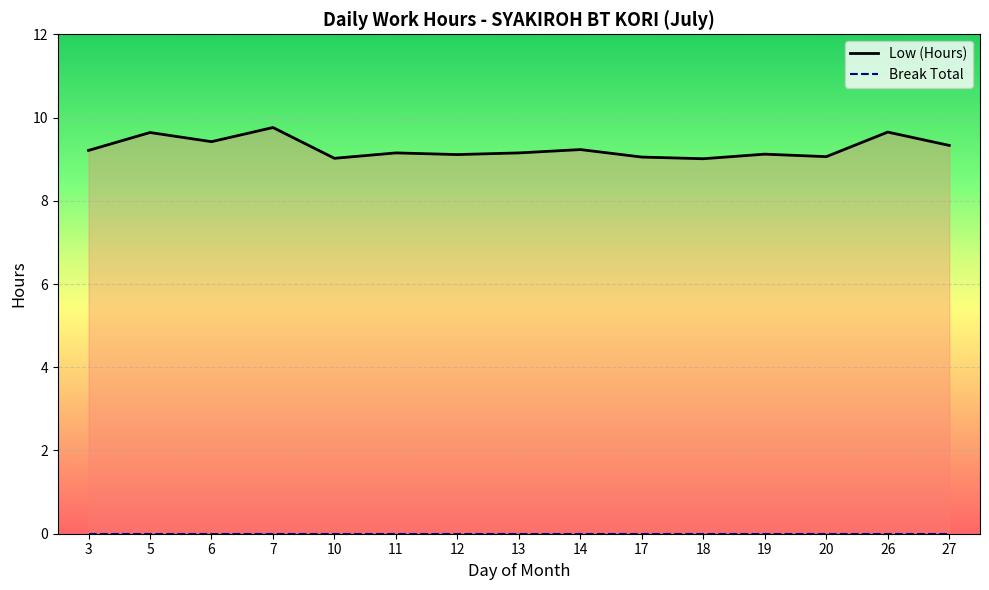

List the series in order of their overall mean, highest first.

Low (Hours), Break Total